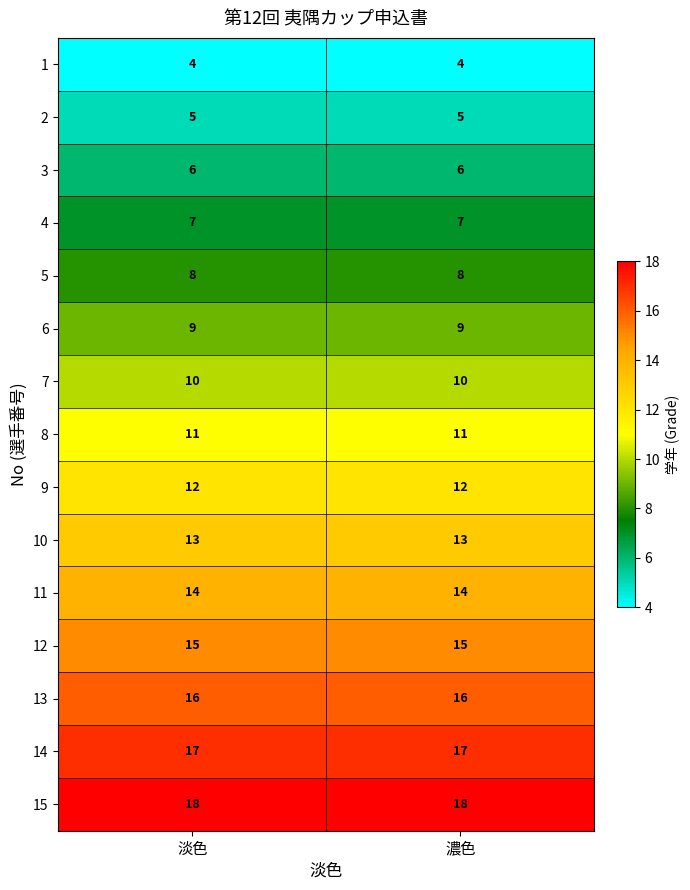

Rank the series by their maximum value, from lowest to highest.

1, 2, 3, 4, 5, 6, 7, 8, 9, 10, 11, 12, 13, 14, 15